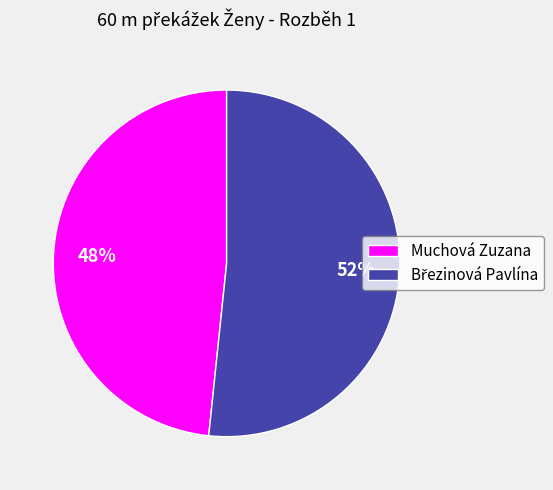

The Muchová Zuzana slice represents 48% of the pie. True or false?

True